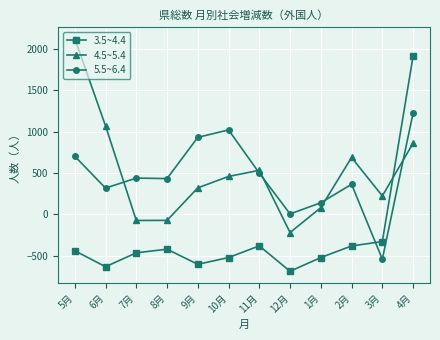

What is the difference between the 3.5~4.4 values at 9月 and 11月?

223